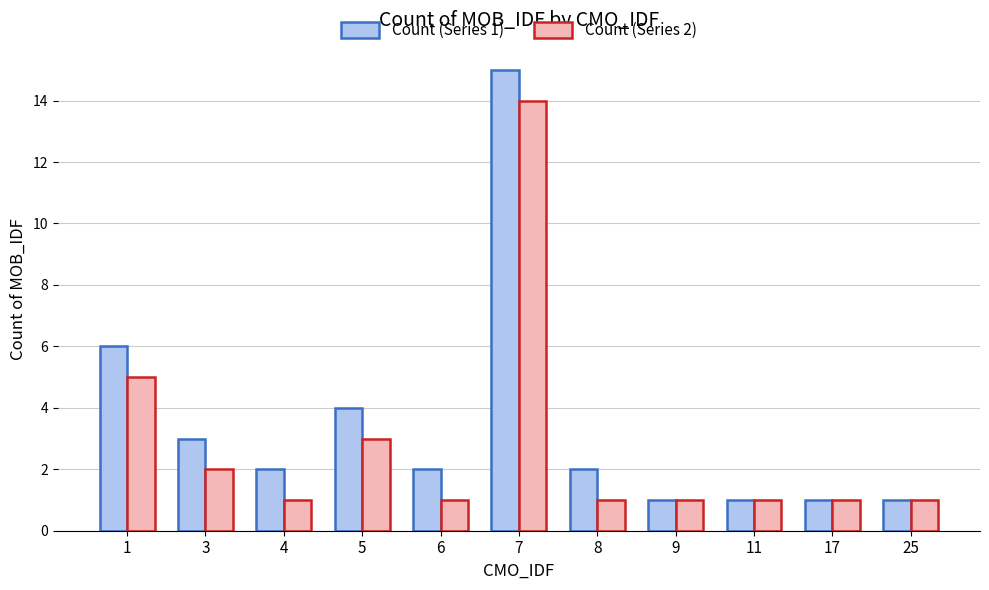

Are the bars horizontal?

No